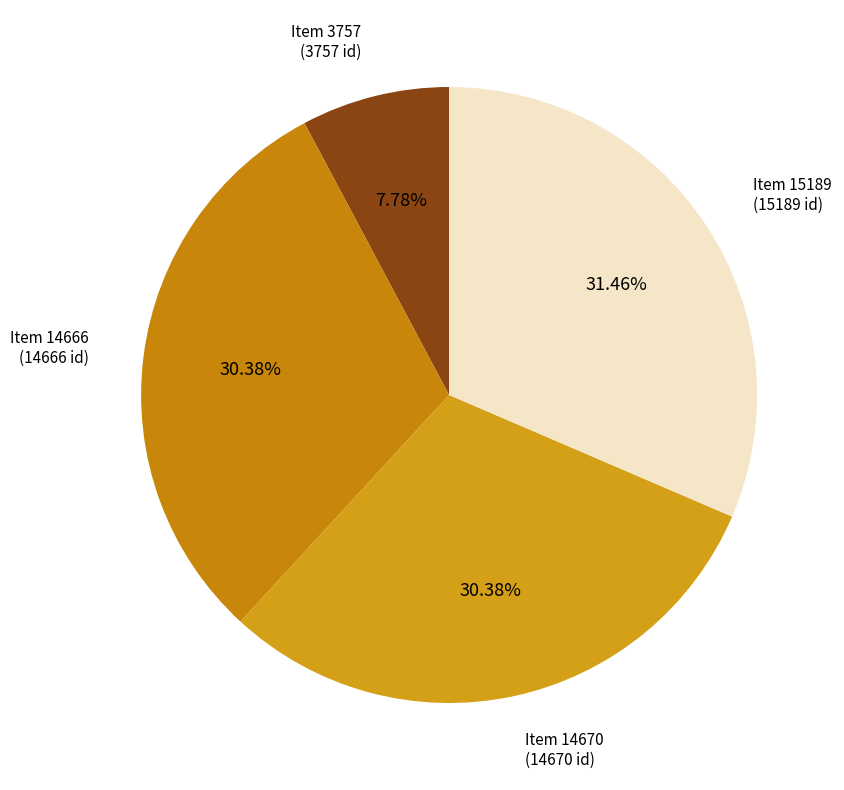

Combined, do Item 3757 (3757 id) and Item 14666 (14666 id) account for over 50%?

No